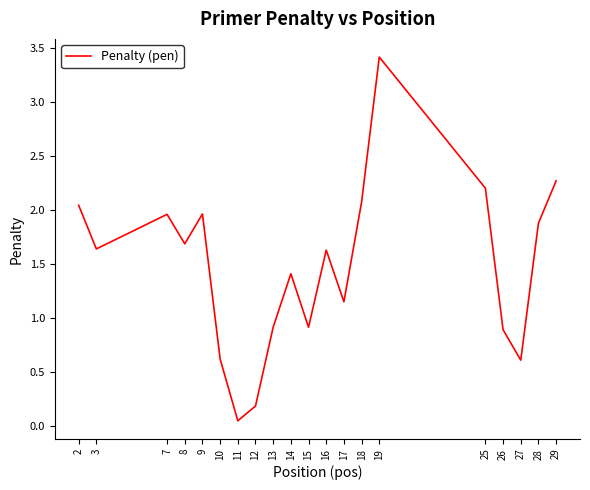

The value at 15 is 1.5. True or false?

False